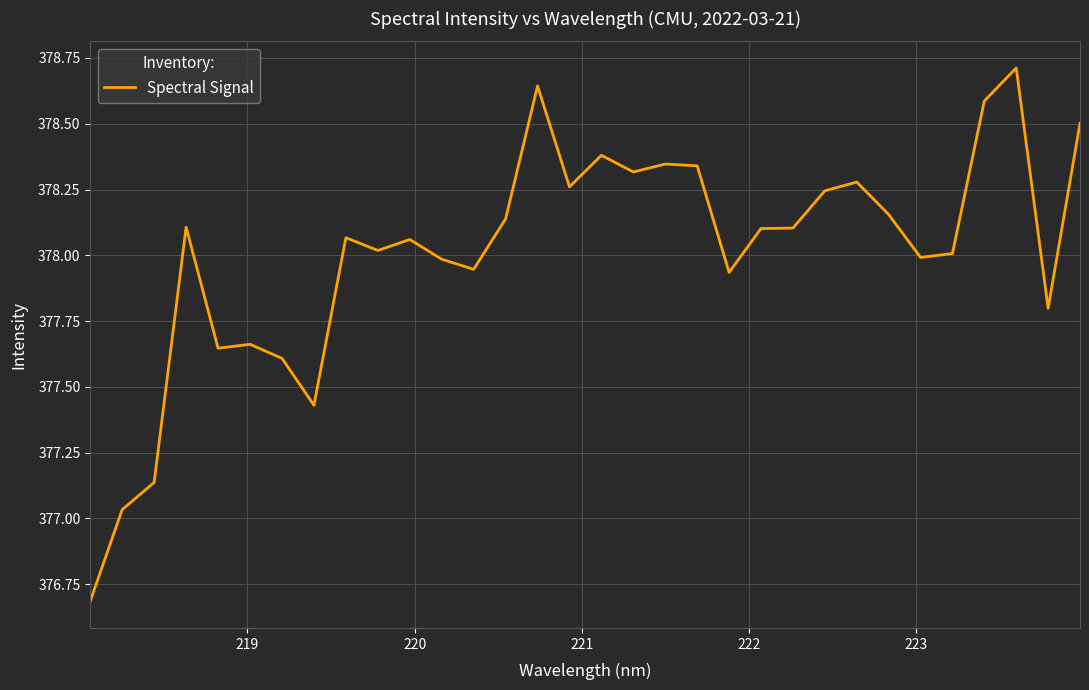

What is the smallest value displayed?

376.7